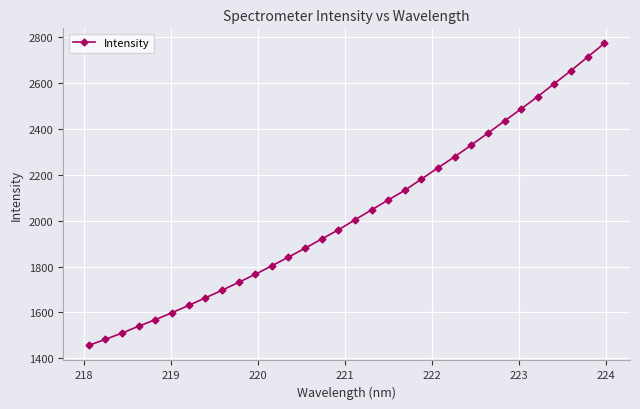

What is the value of the 15th point from the left?

1920.0